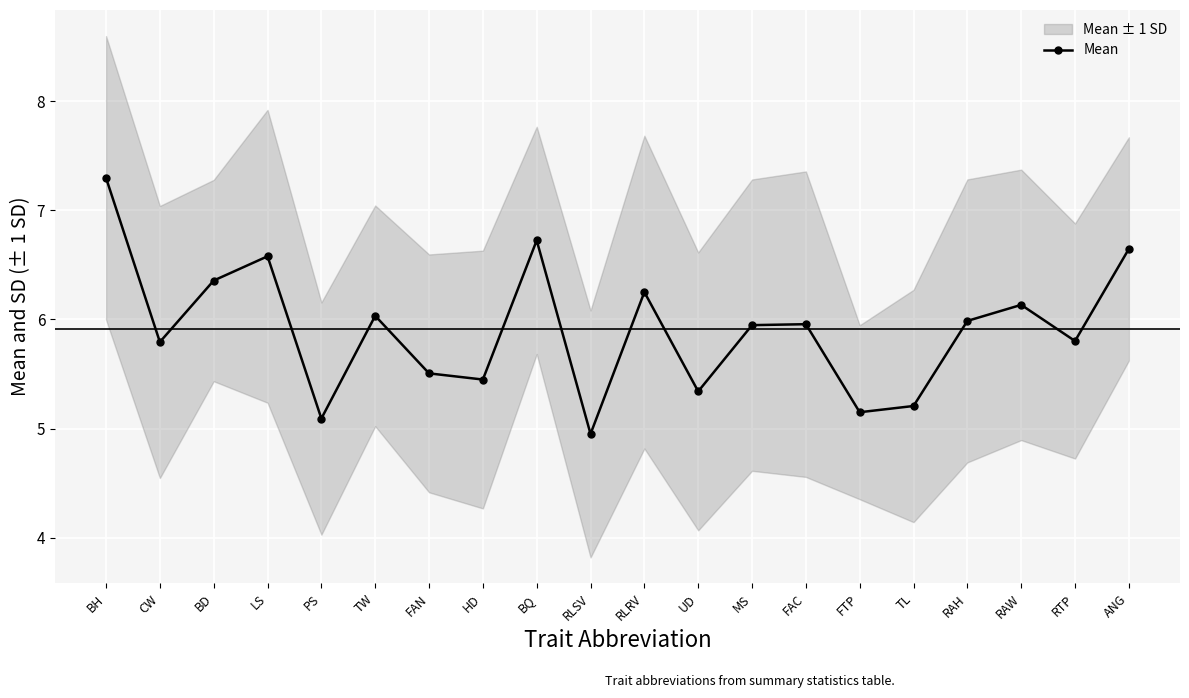

Approximately how many times larger is the value at UD compared to TL?

1.0